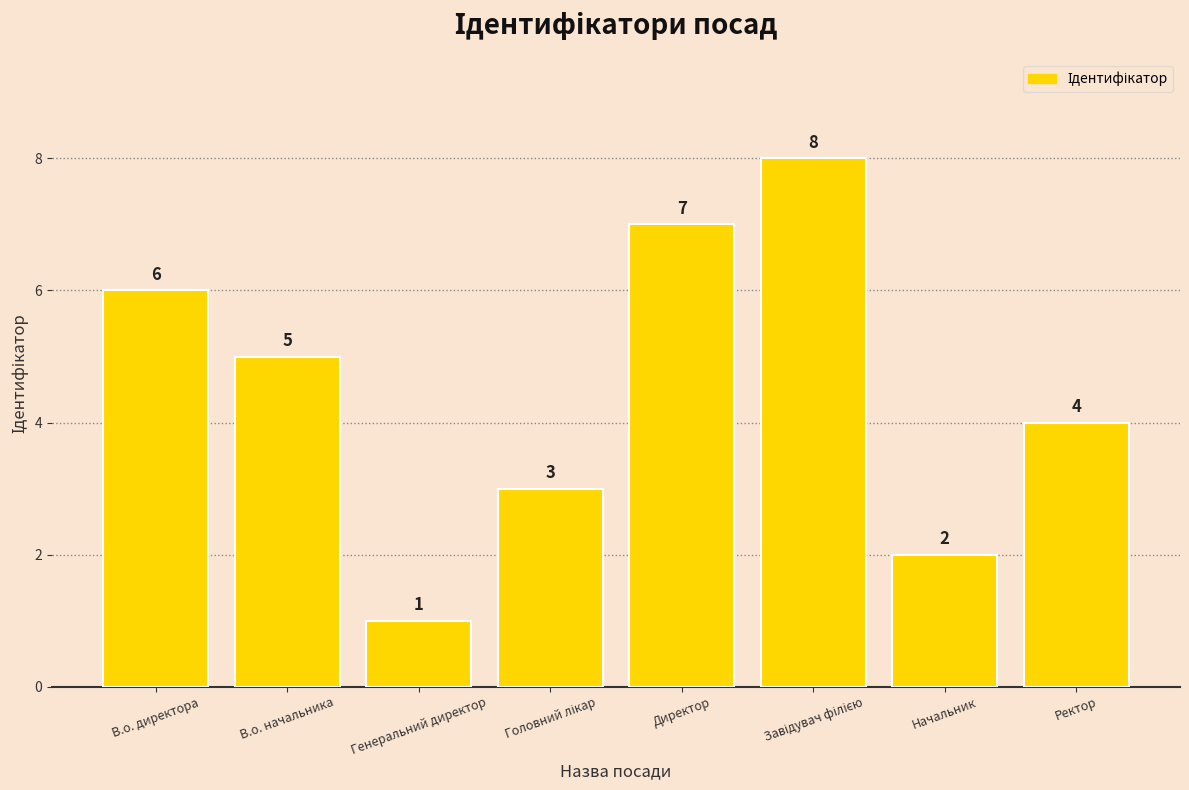

How many bars are there in total?

8